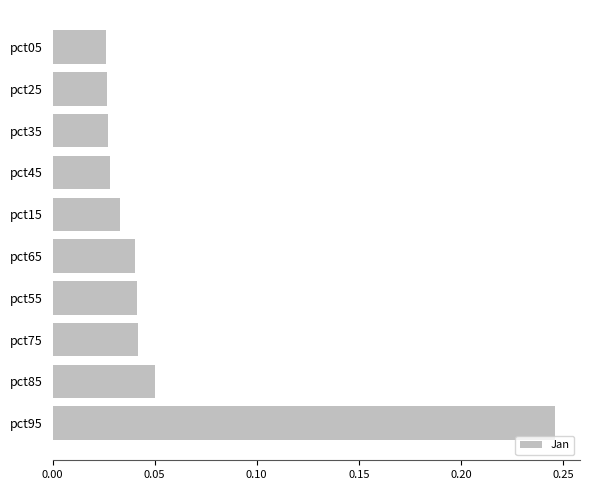

Which has a higher value, pct25 or pct95?

pct95